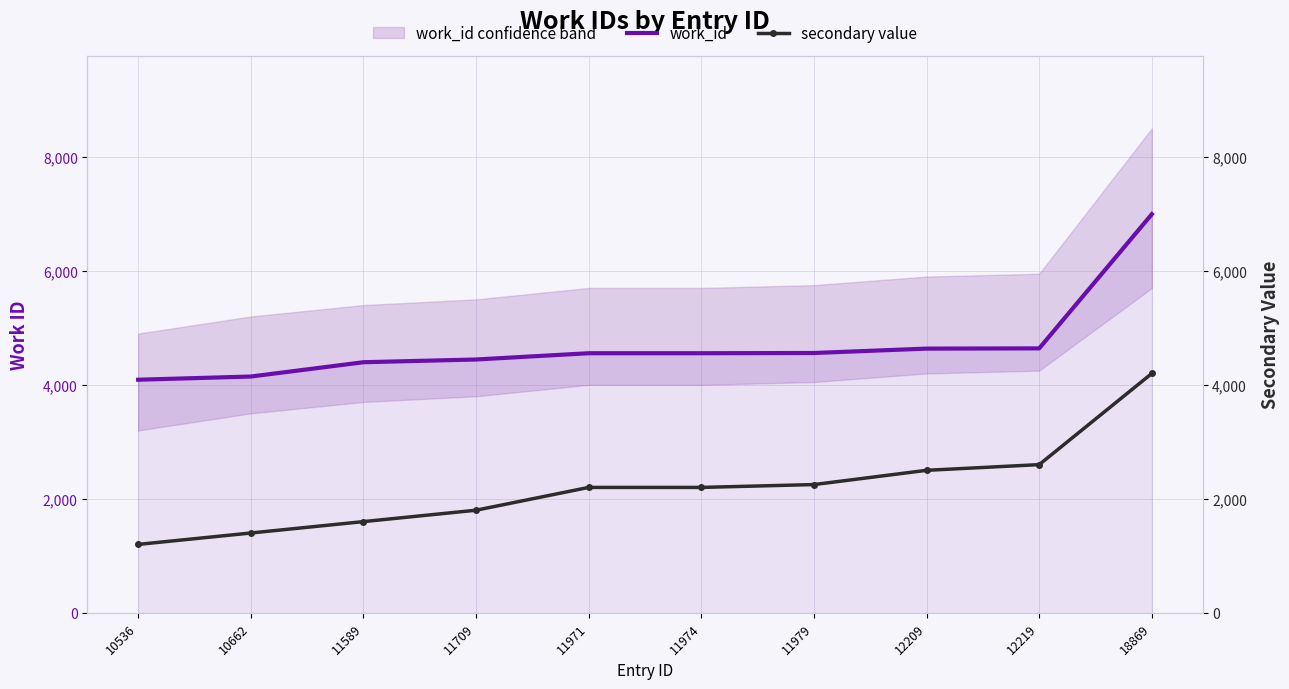

How many values in the secondary value series are below 2200?

4